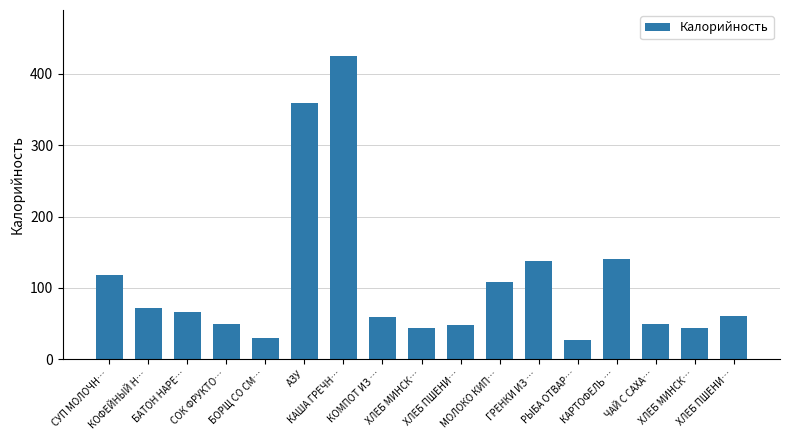

Are the bars grouped side by side (vs. stacked)?

No